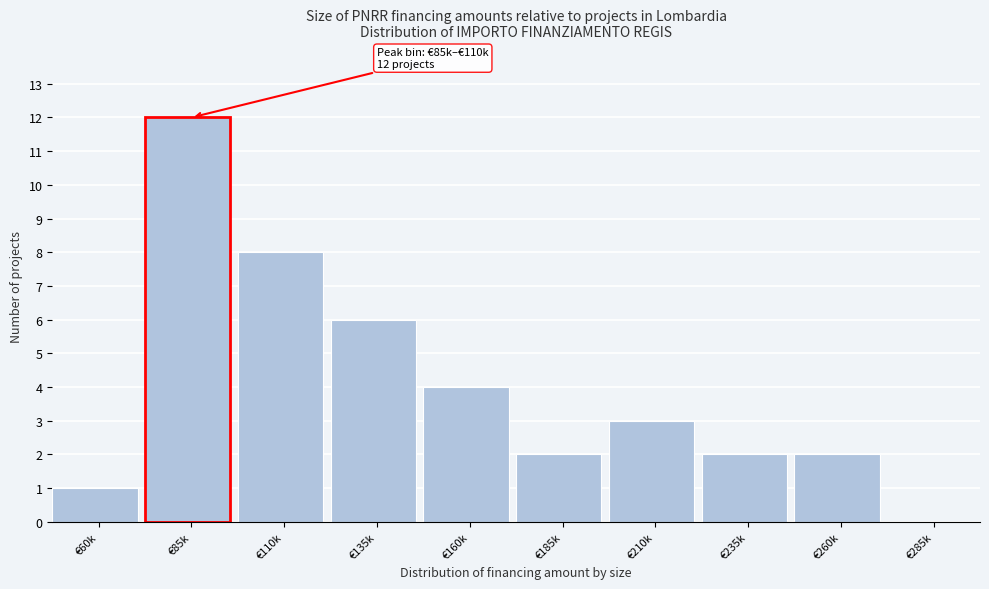

Reading right to left, transcribe all the data shown in this chart.

€285k=0	€260k=2	€235k=2	€210k=3	€185k=2	€160k=4	€135k=6	€110k=8	€85k=12	€60k=1